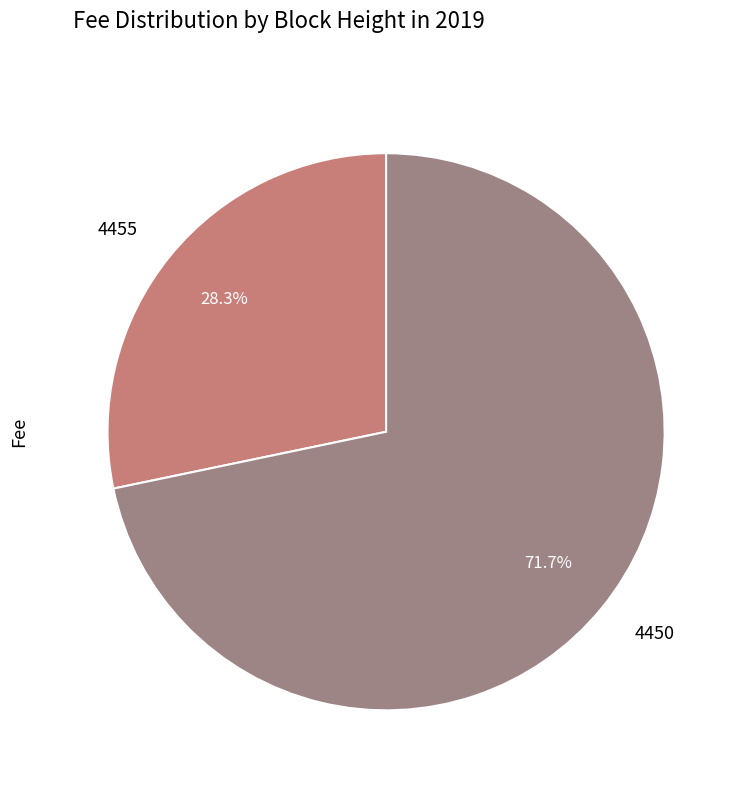

Which category has the smallest portion of the pie?

4455